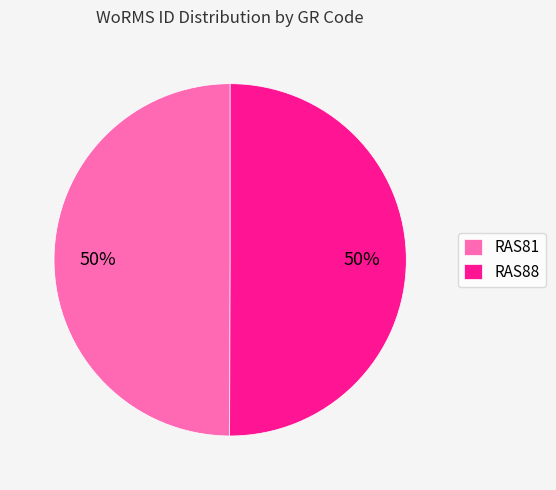

Do RAS88 and RAS81 together represent more than half of the pie?

Yes